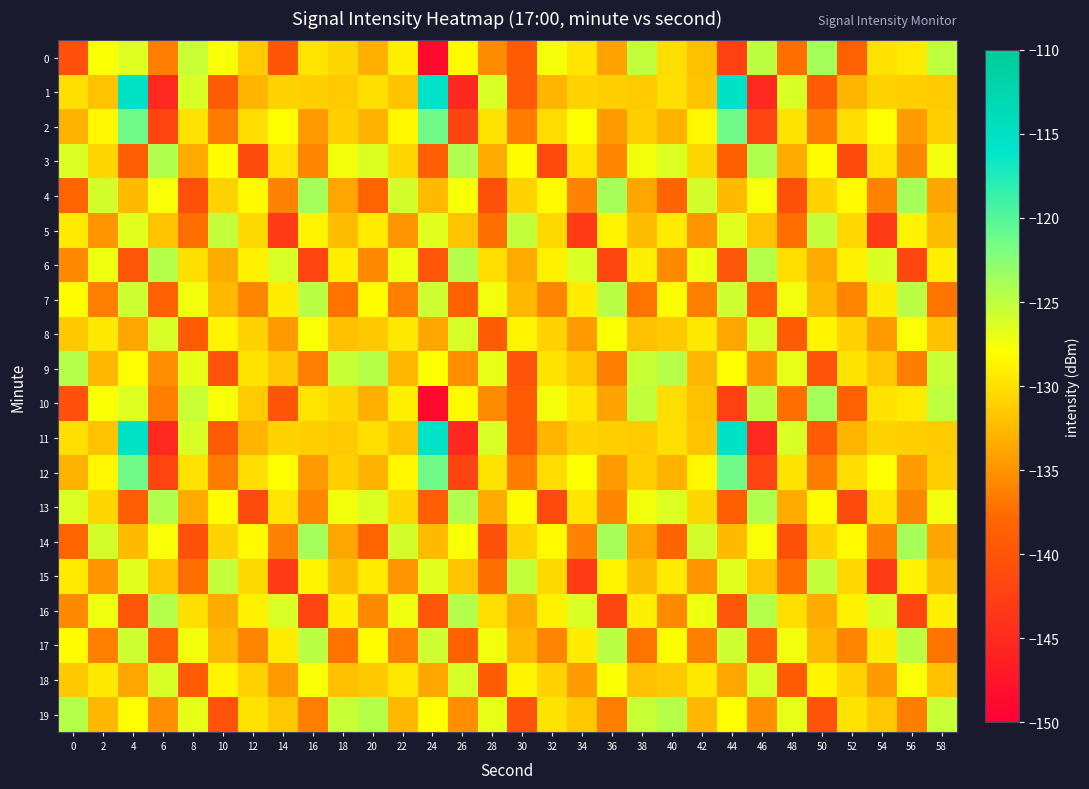

At which category does the chart reach its minimum across all series?

24